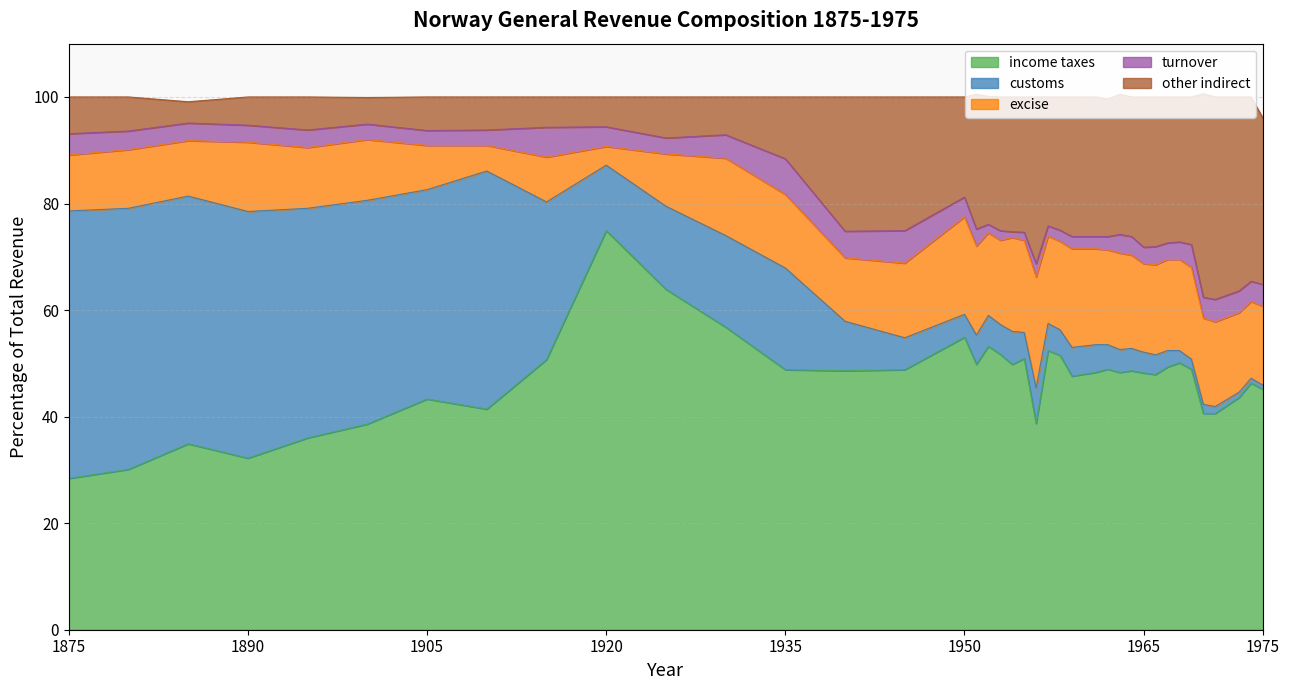

Does the chart display data point markers on the line(s)?

No